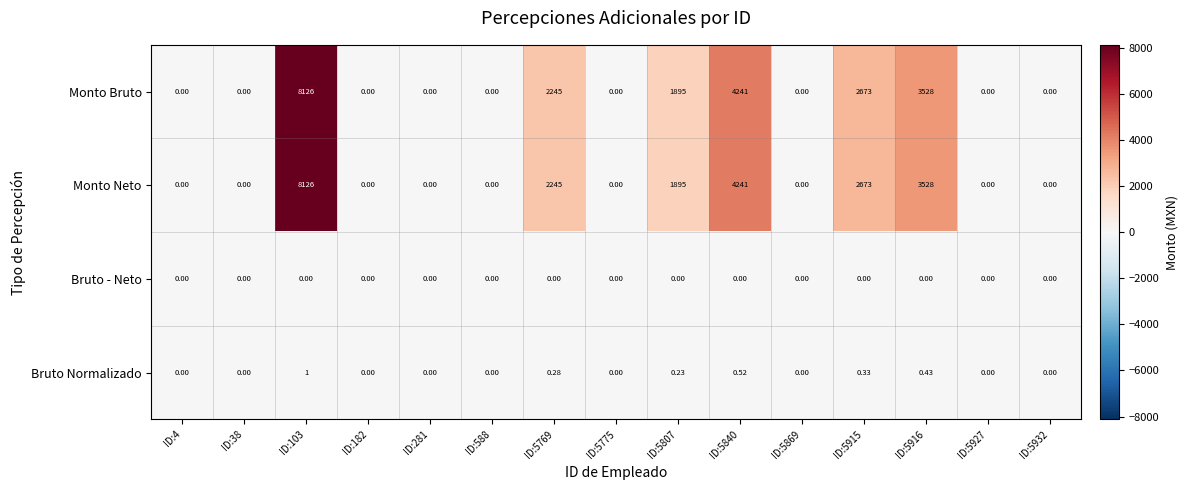

Is the value of Bruto Normalizado at ID:38 greater than the value of Monto Neto at ID:103?

No